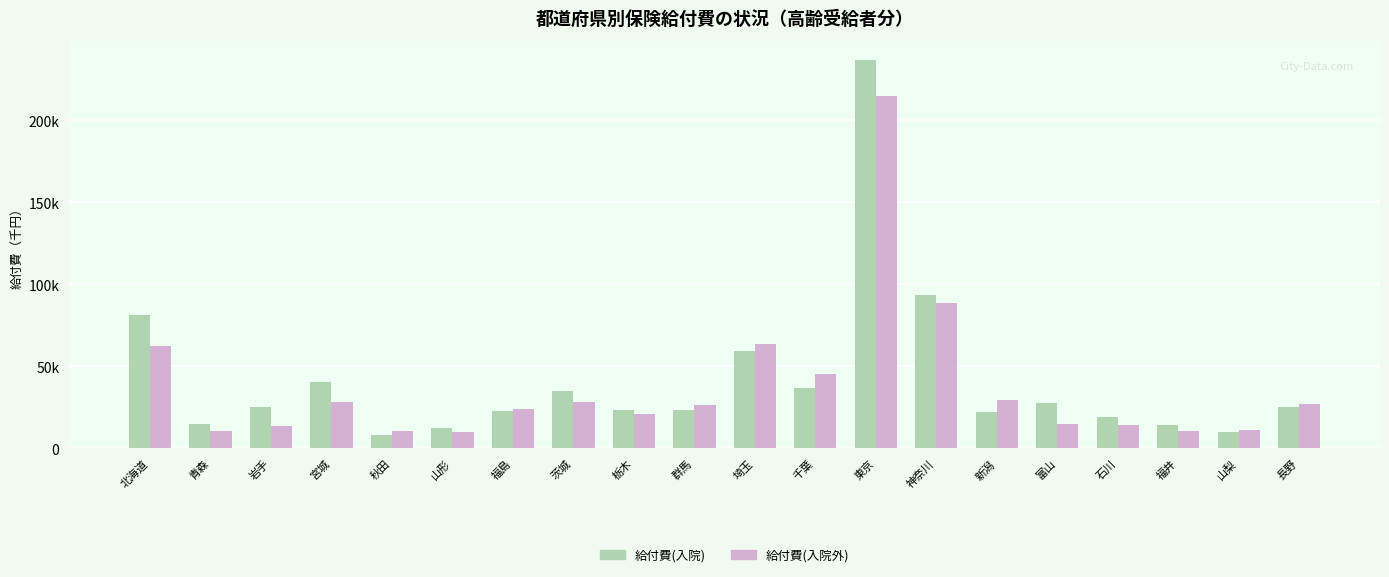

What are all the series names shown in the legend?

給付費(入院), 給付費(入院外)